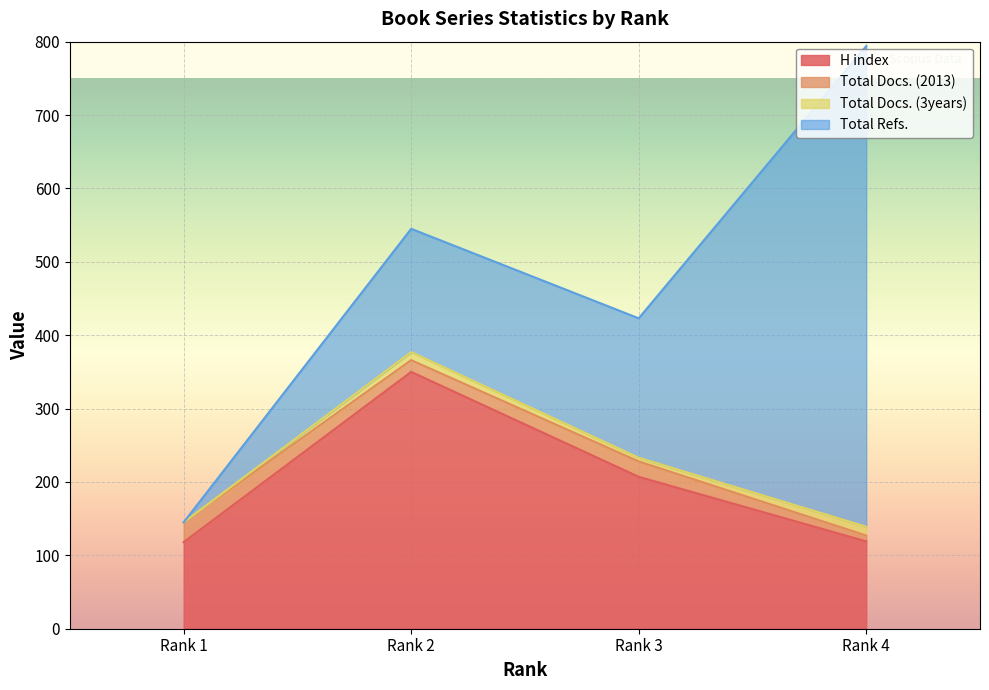

In Total Docs. (2013), how many points are lower than both neighbors (excluding endpoints)?

1